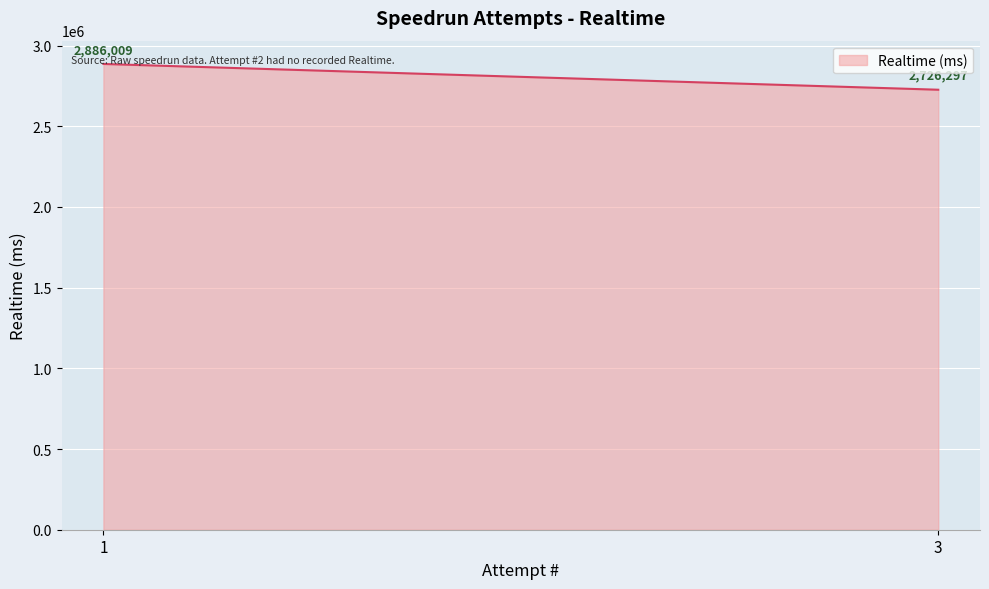

What is the difference between the values at 3 and 1?

159712